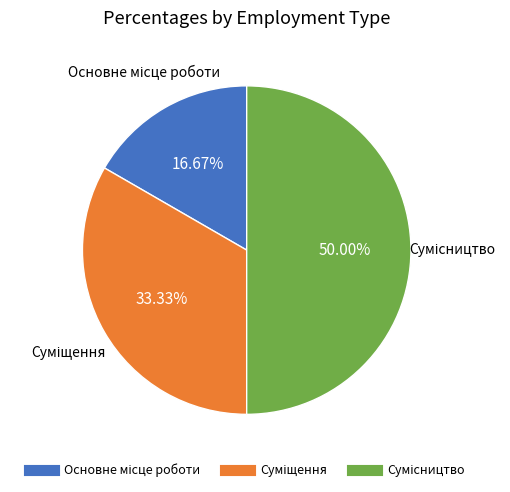

True or false: Суміщення accounts for 33% of the total.

True